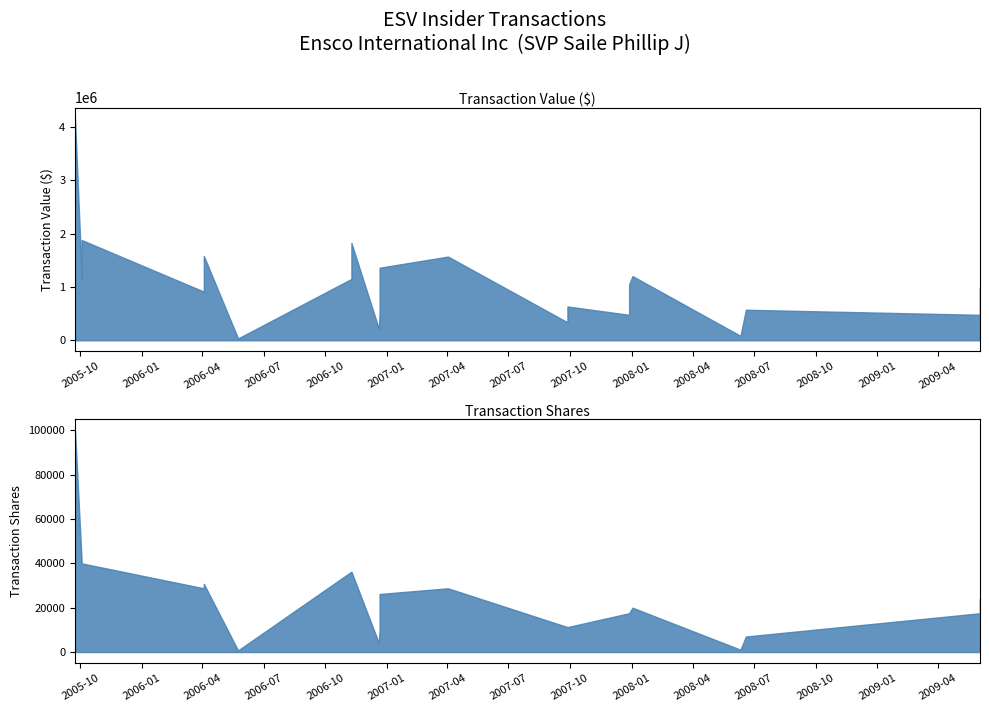

Rank the series at 2006-12-20 from highest to lowest value.

transactionValue, transactionShares